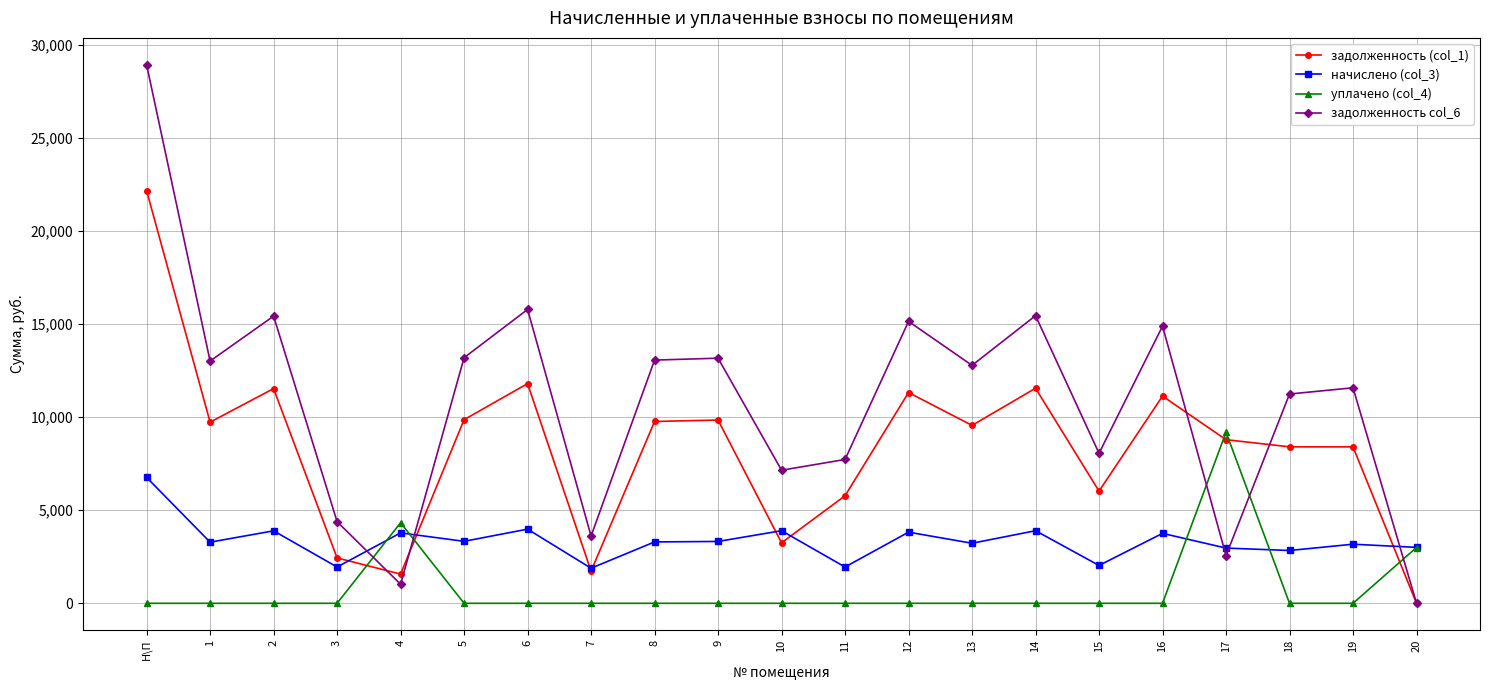

List the series in order of their overall mean, lowest first.

уплачено (col_4), начислено (col_3), задолженность (col_1), задолженность col_6